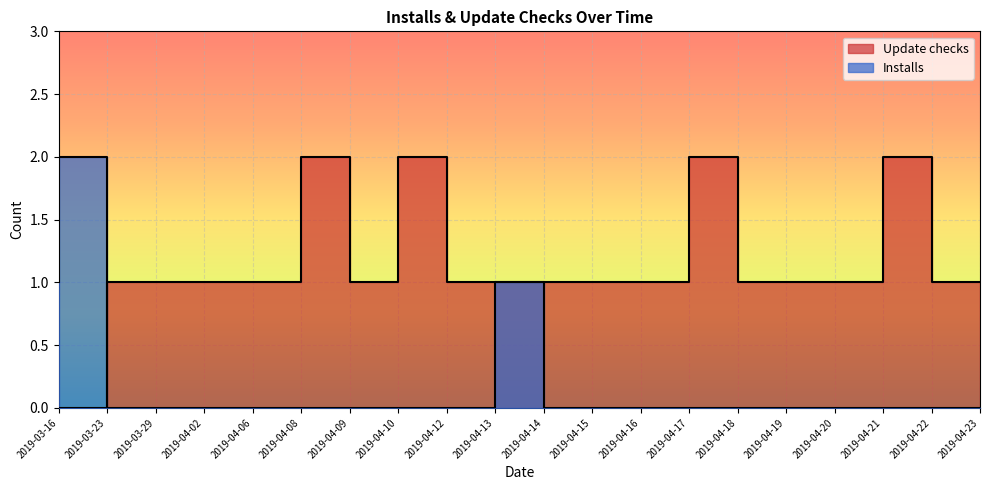

At which category is the sum across all series the highest?

2019-03-23